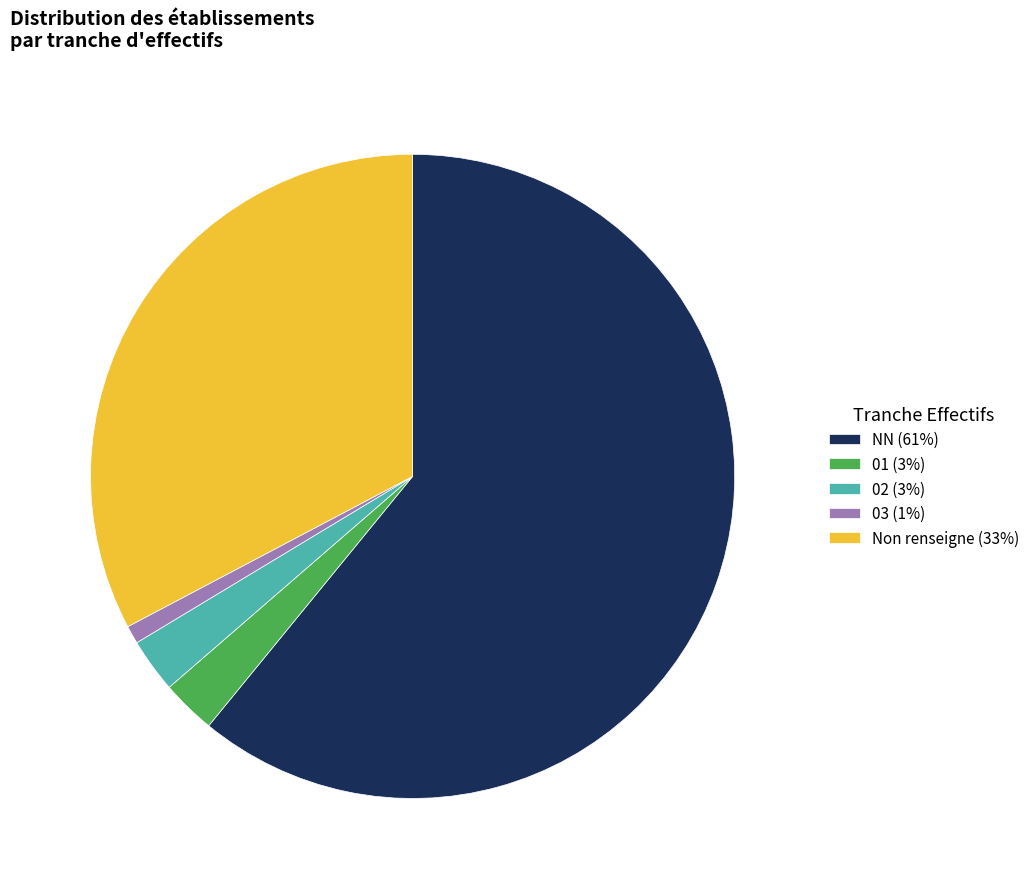

Which slice represents more than half of the pie?

NN (61%)